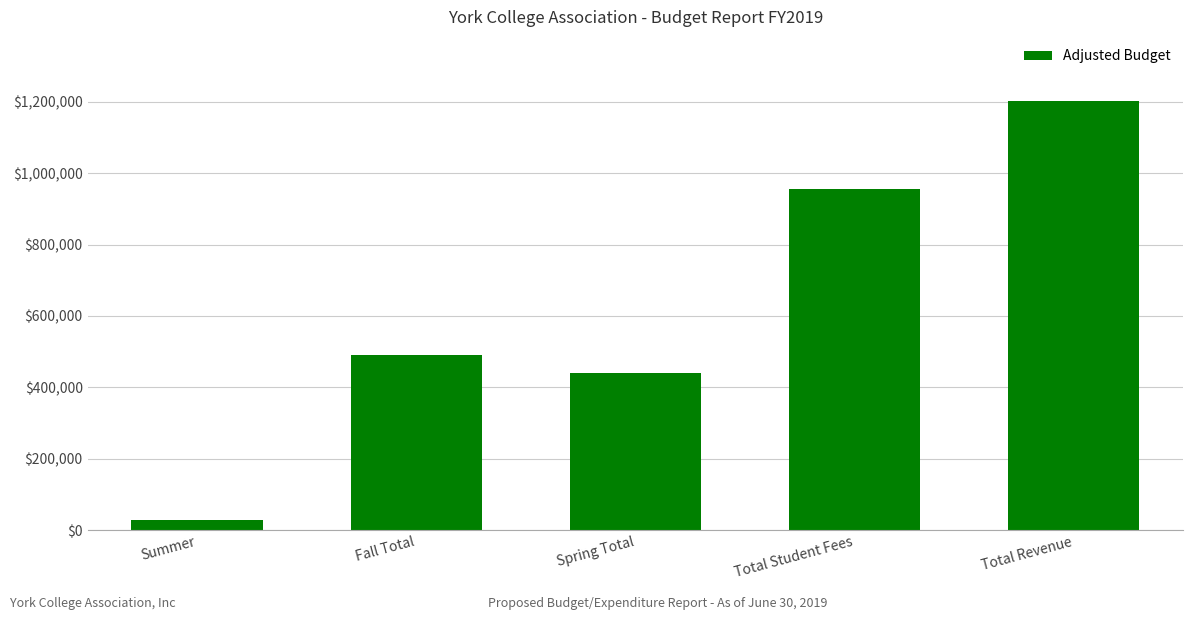

Reading left to right, transcribe all the data shown in this chart.

Summer=27405.0	Fall Total=489663.0	Spring Total=439497.7	Total Student Fees=956565.7	Total Revenue=1201708.7